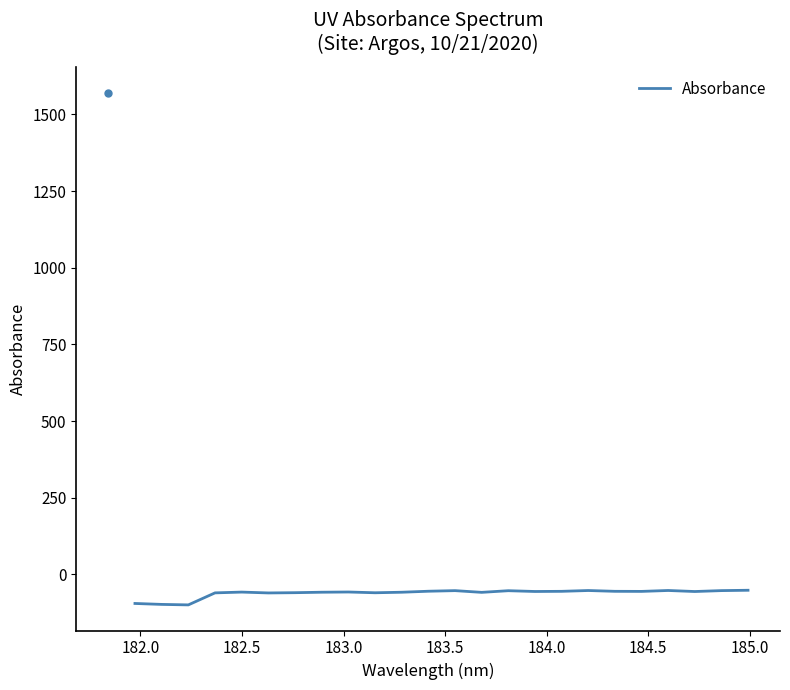

What is the difference between the maximum and minimum values?

47.7